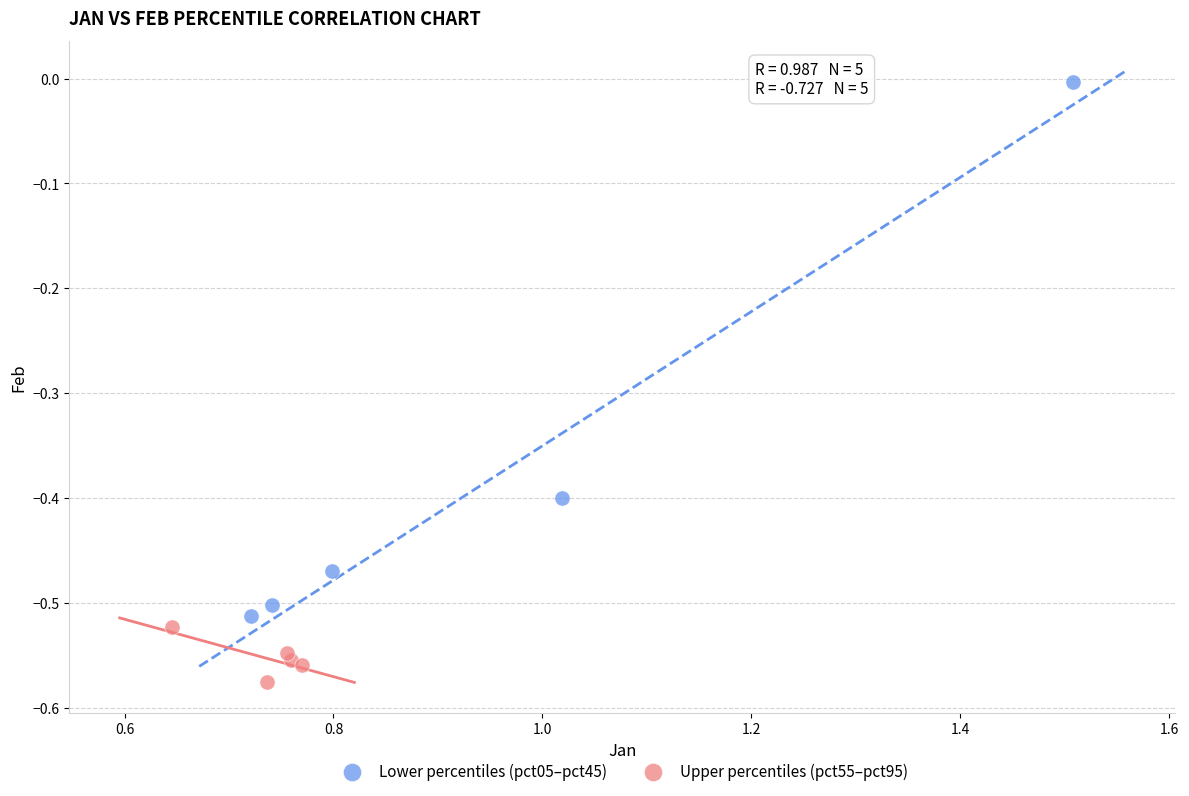

What are all the series names shown in the legend?

Lower percentiles (pct05–pct45), Upper percentiles (pct55–pct95)